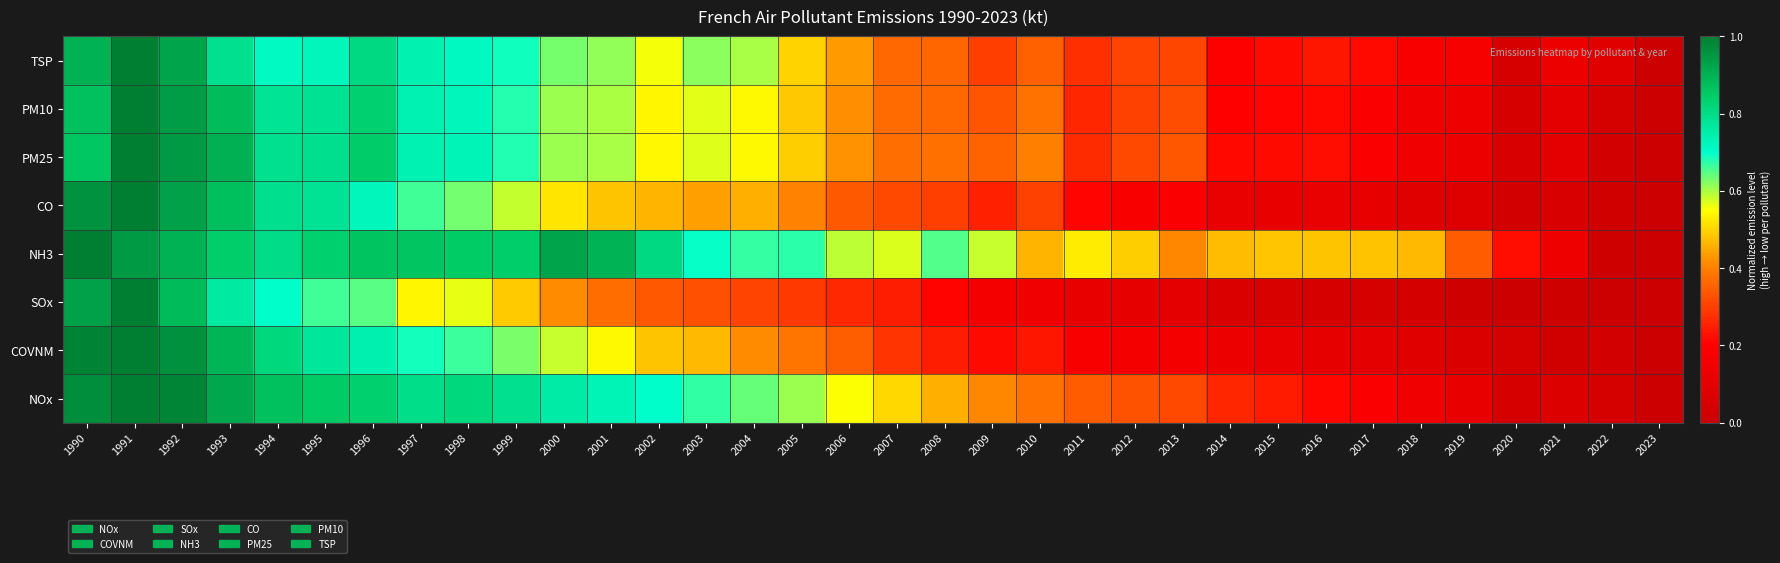

True or false: the data shows 0.6 at 2007.

False